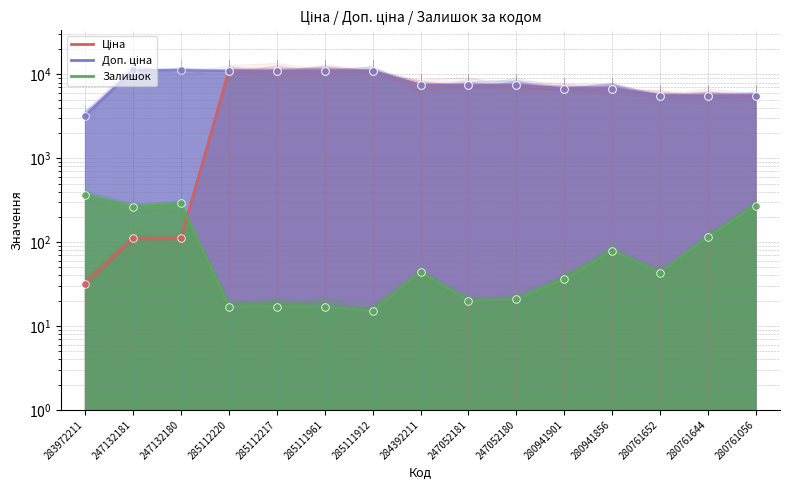

What are all the series names shown in the legend?

Ціна, Доп. ціна, Залишок